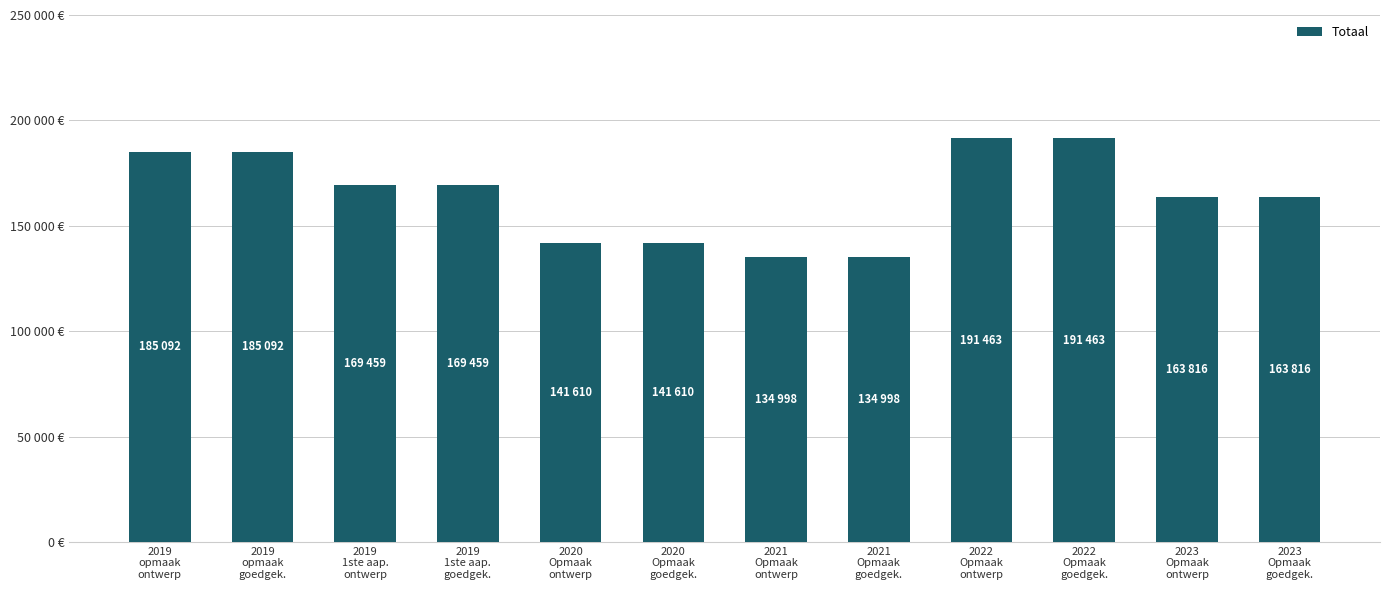

Reading right to left, transcribe all the data shown in this chart.

2023
Opmaak
goedgek.=163816	2023
Opmaak
ontwerp=163816	2022
Opmaak
goedgek.=191463	2022
Opmaak
ontwerp=191463	2021
Opmaak
goedgek.=134998	2021
Opmaak
ontwerp=134998	2020
Opmaak
goedgek.=141610	2020
Opmaak
ontwerp=141610	2019
1ste aap.
goedgek.=169459	2019
1ste aap.
ontwerp=169459	2019
opmaak
goedgek.=185092	2019
opmaak
ontwerp=185092